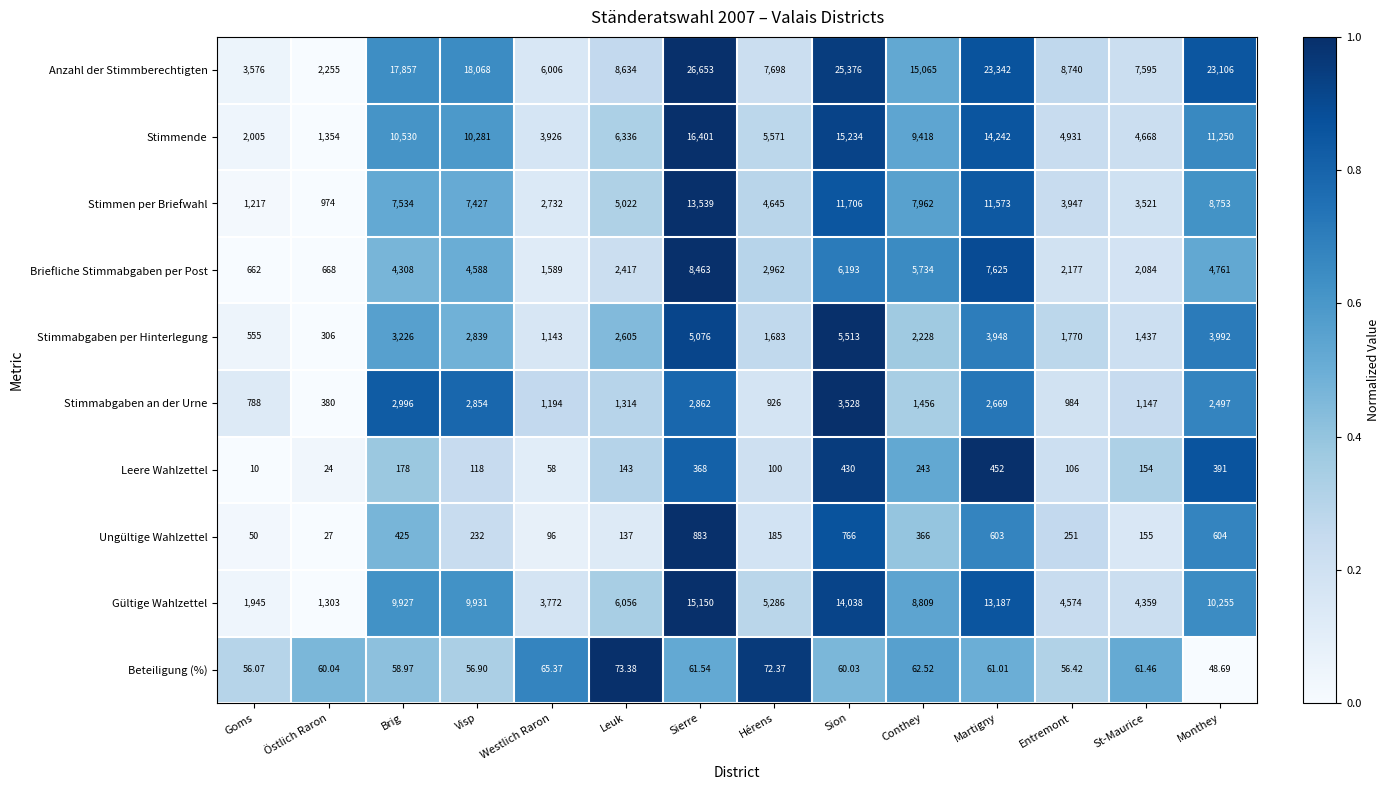

At which category does the chart reach its peak across all series?

Sierre